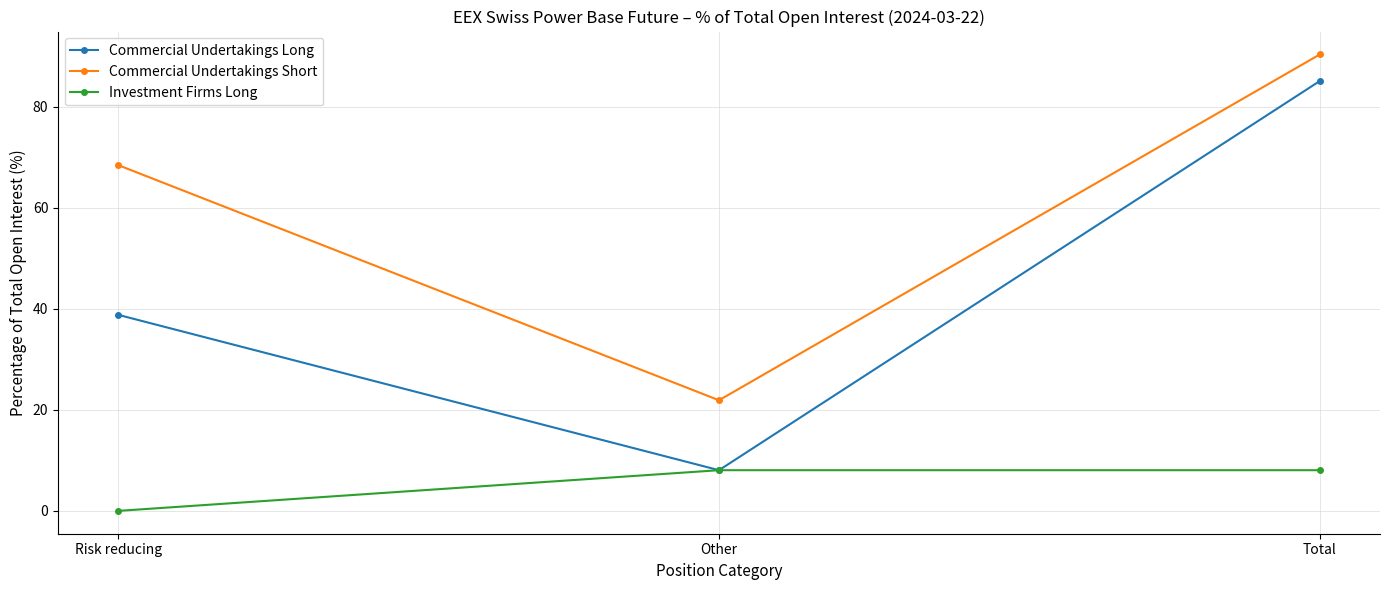

Which series has the largest range (max minus min)?

Commercial Undertakings Long